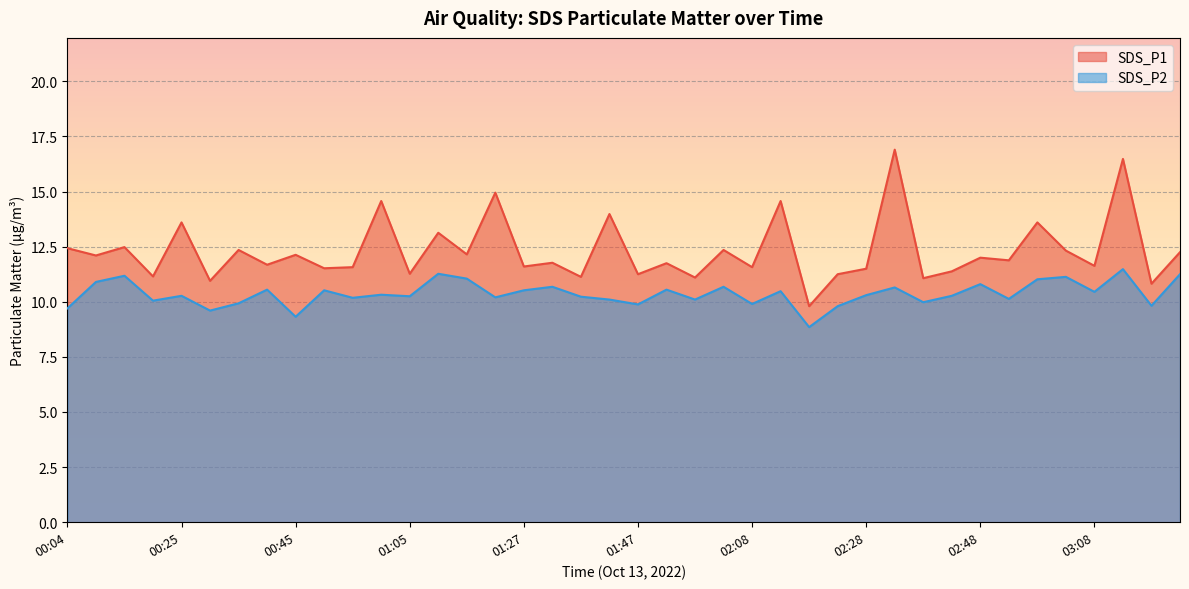

At how many categories does at least one series exceed 12?

18